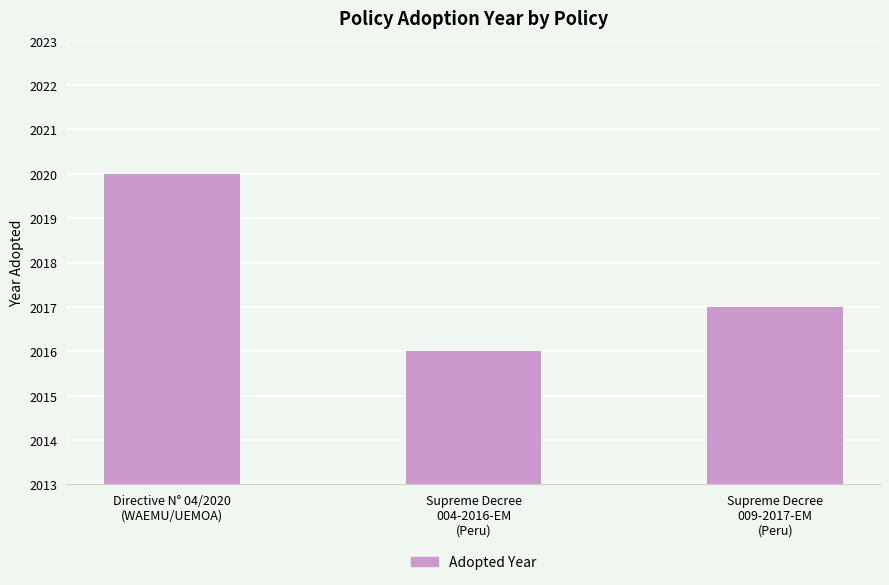

Between Supreme Decree
004-2016-EM
(Peru) and Directive N° 04/2020
(WAEMU/UEMOA), which is larger?

Directive N° 04/2020
(WAEMU/UEMOA)